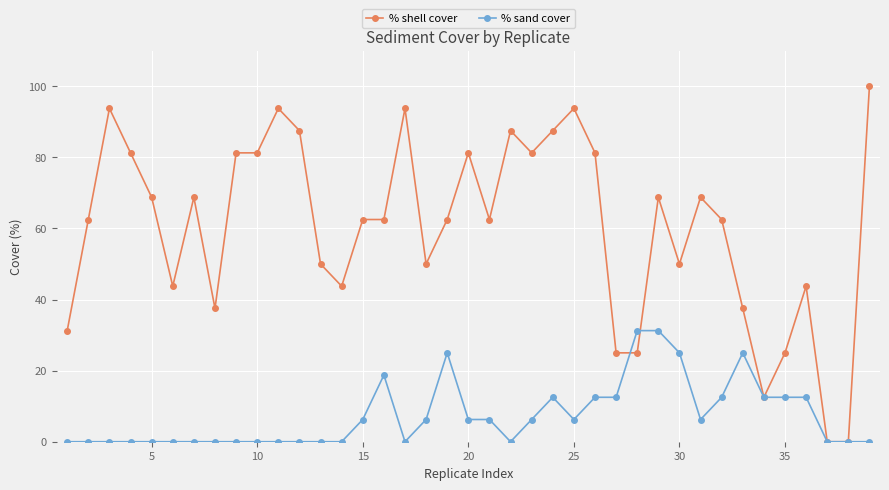

Which series has the largest total across all categories?

% shell cover